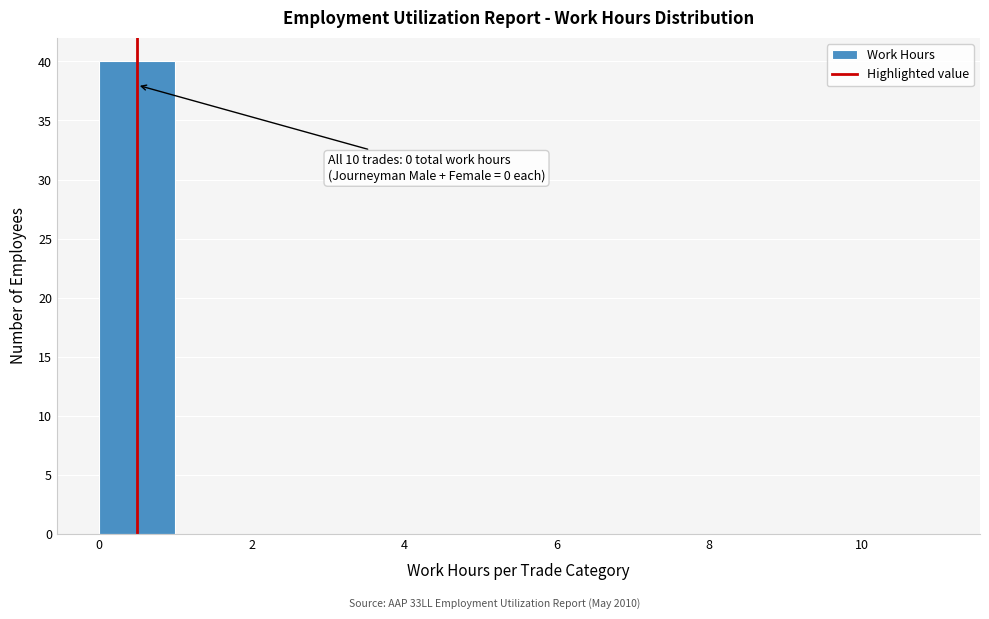

Over which range of the x-axis is the bar tallest?

0 to 1